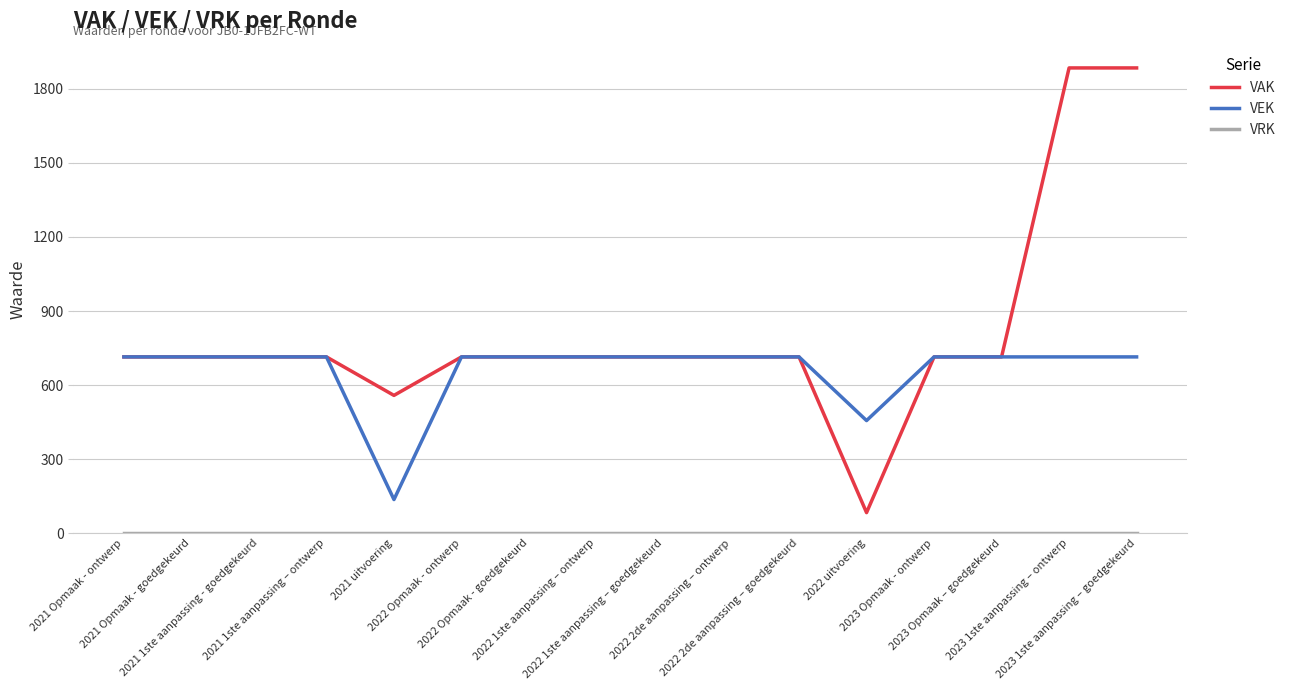

What is the lowest value of the VAK series?

83